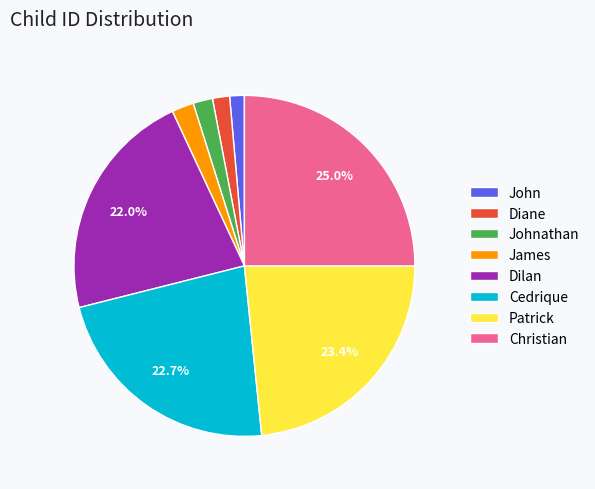

True or false: Johnathan accounts for 2% of the total.

True